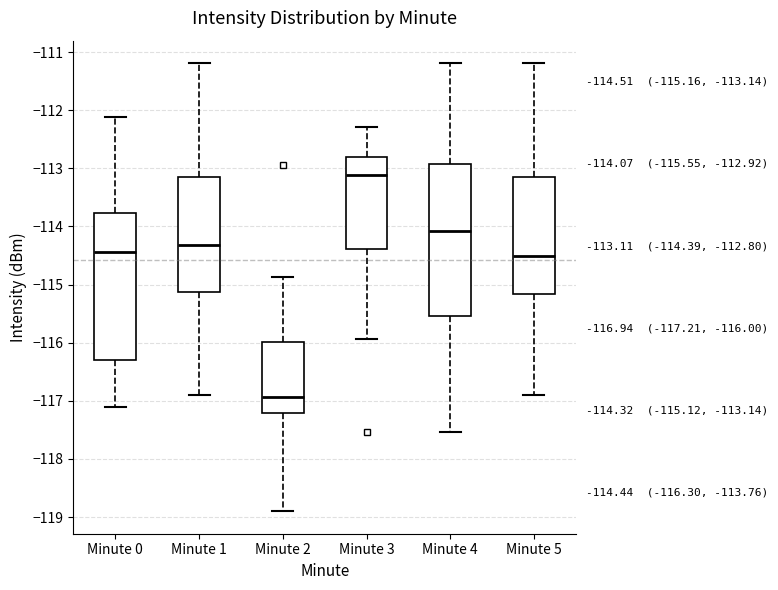

Which box has the lowest median line?

Minute 2